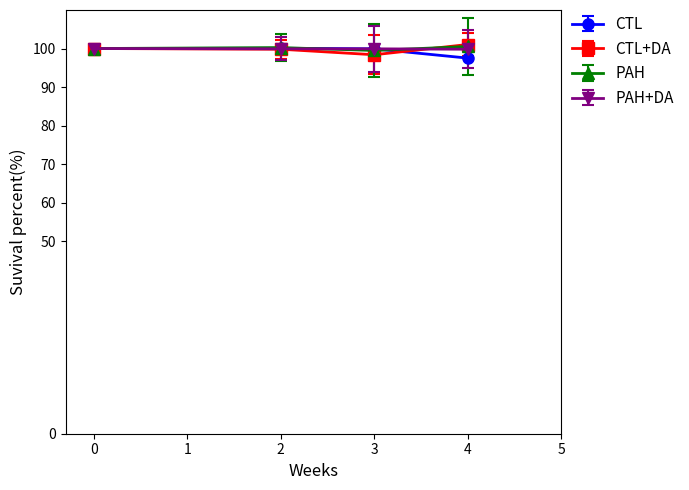

The PAH+DA series shows 176.2 at 4. True or false?

False